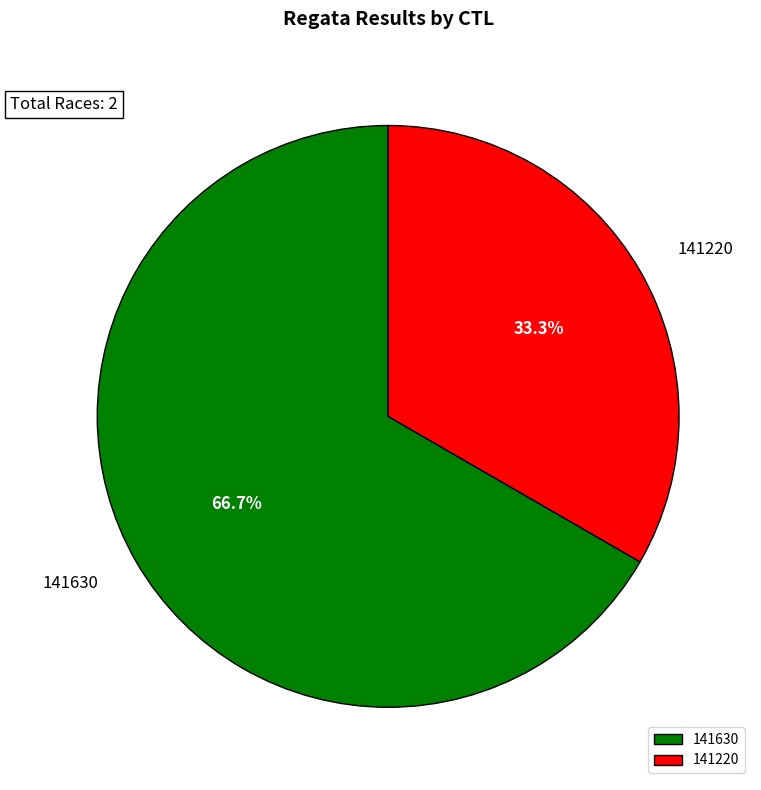

What percentage do 141220 and 141630 together represent?

100.0%